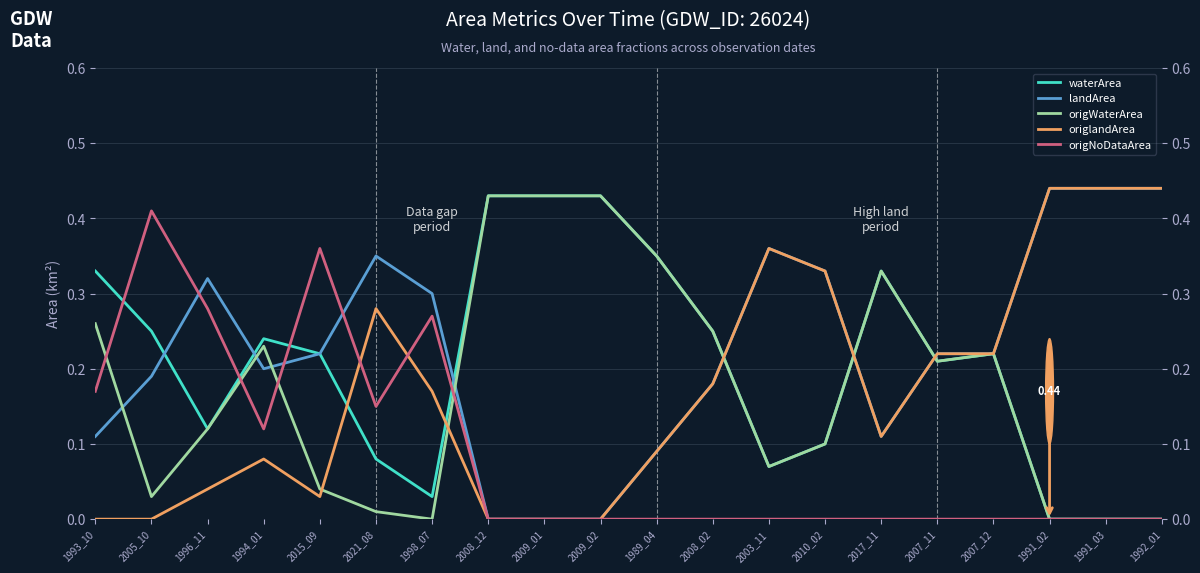

At how many categories does at least one series exceed 0?

20